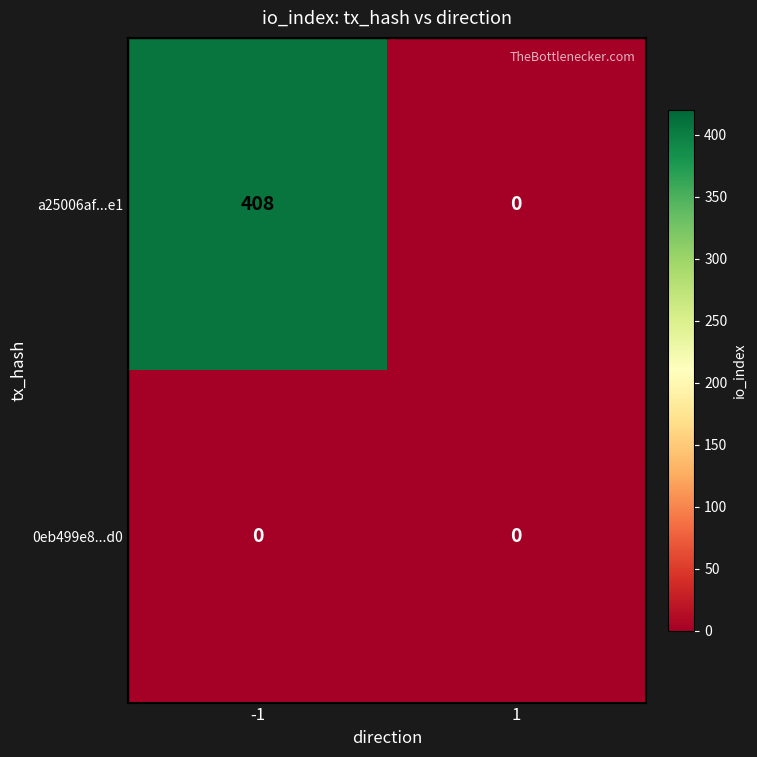

What is the sum of the a25006af...e1 values at 1 and -1?

408